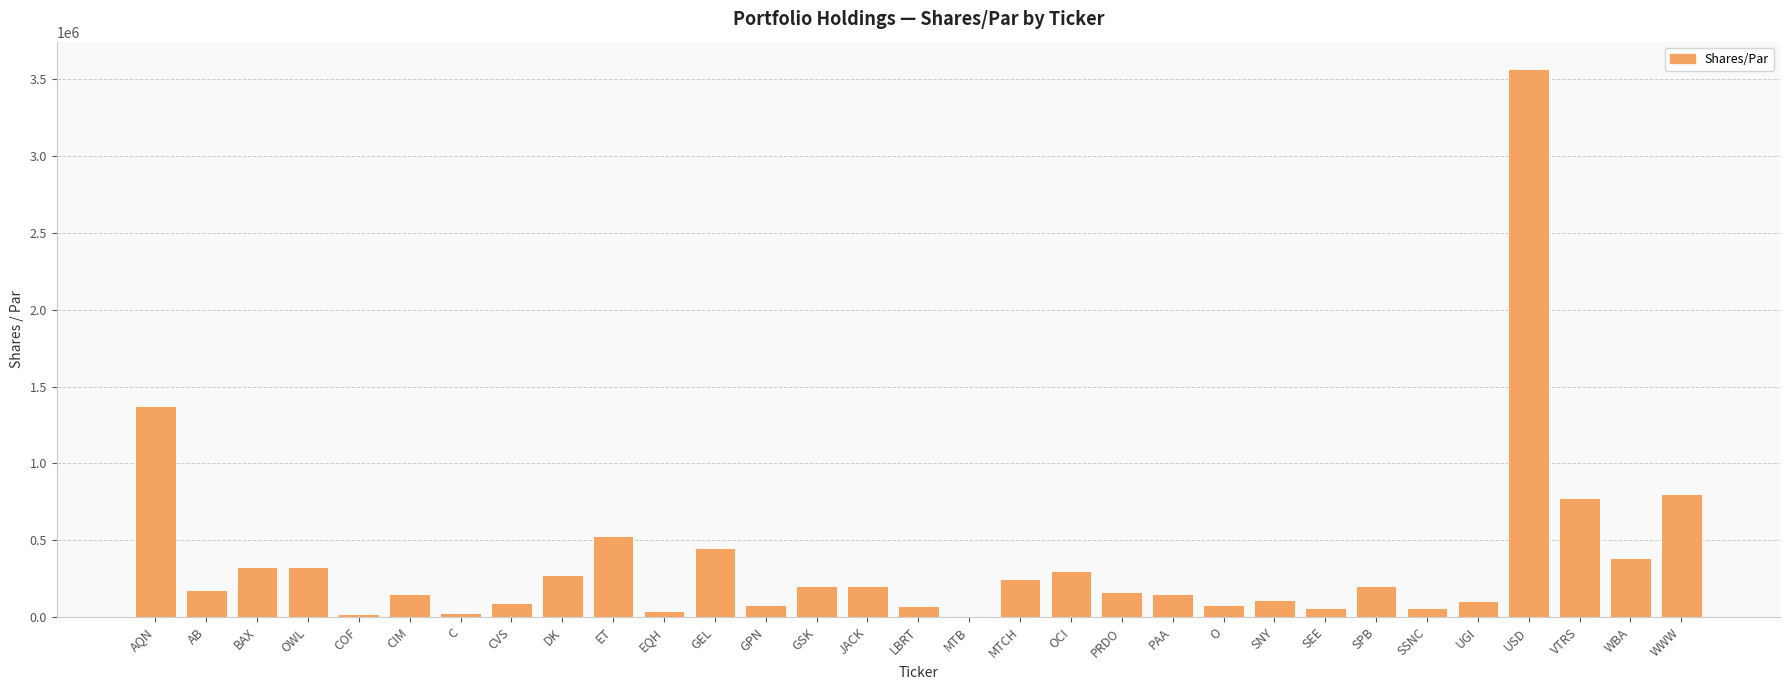

How many categories are shown in the chart?

31